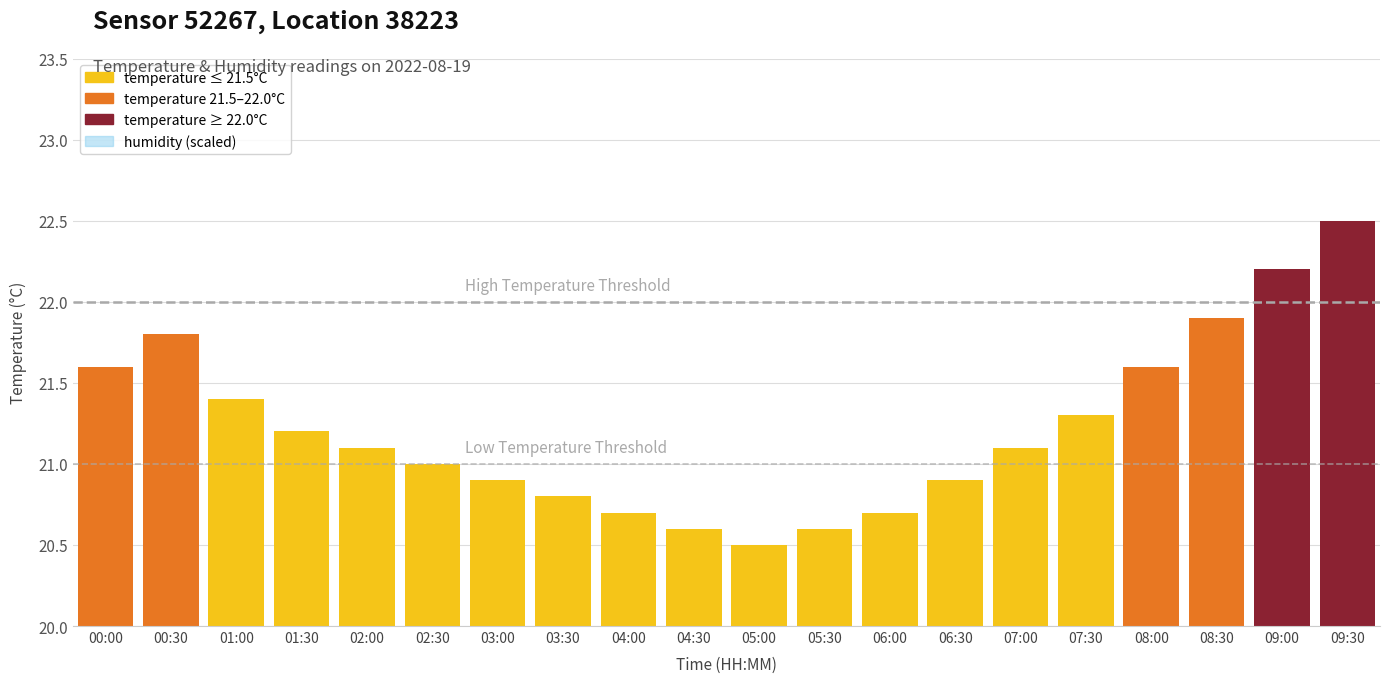

Reading right to left, what are all the values shown in this chart?

22.5	22.2	21.9	21.6	21.3	21.1	20.9	20.7	20.6	20.5	20.6	20.7	20.8	20.9	21.0	21.1	21.2	21.4	21.8	21.6